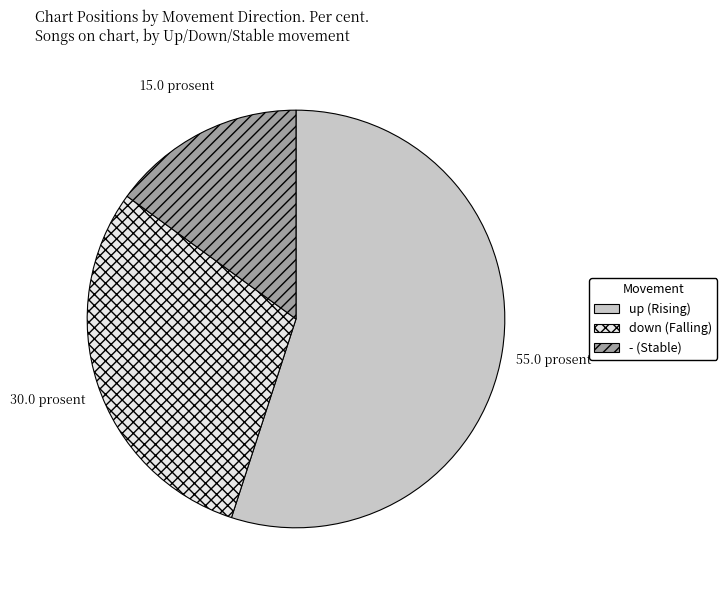

Which slice is the largest?

up